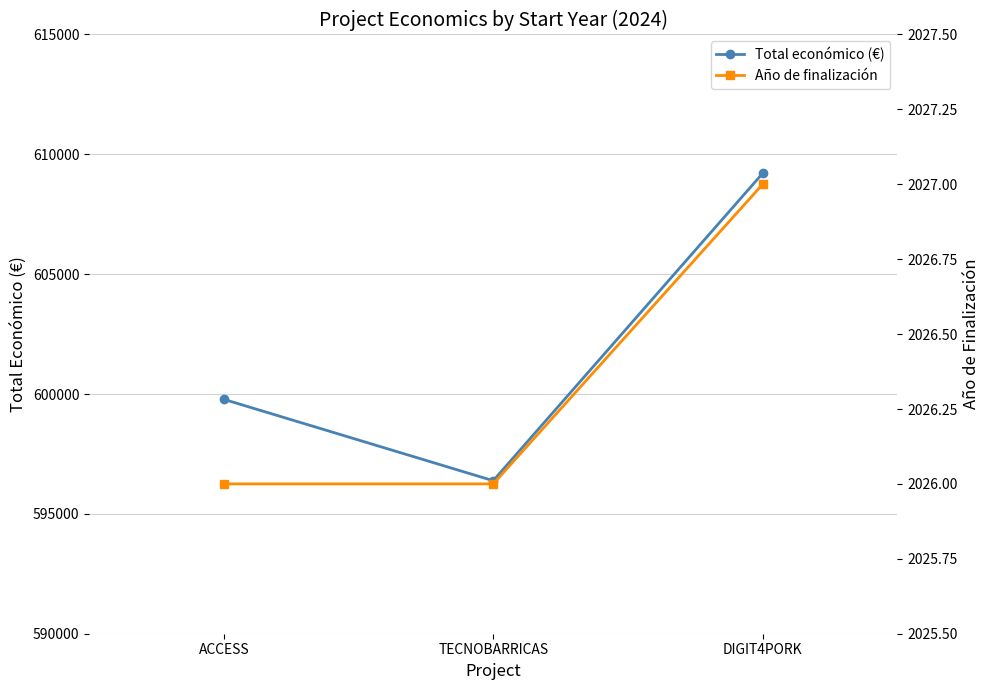

What is the value of the Total económico (€) point at the 3rd from the left?

609206